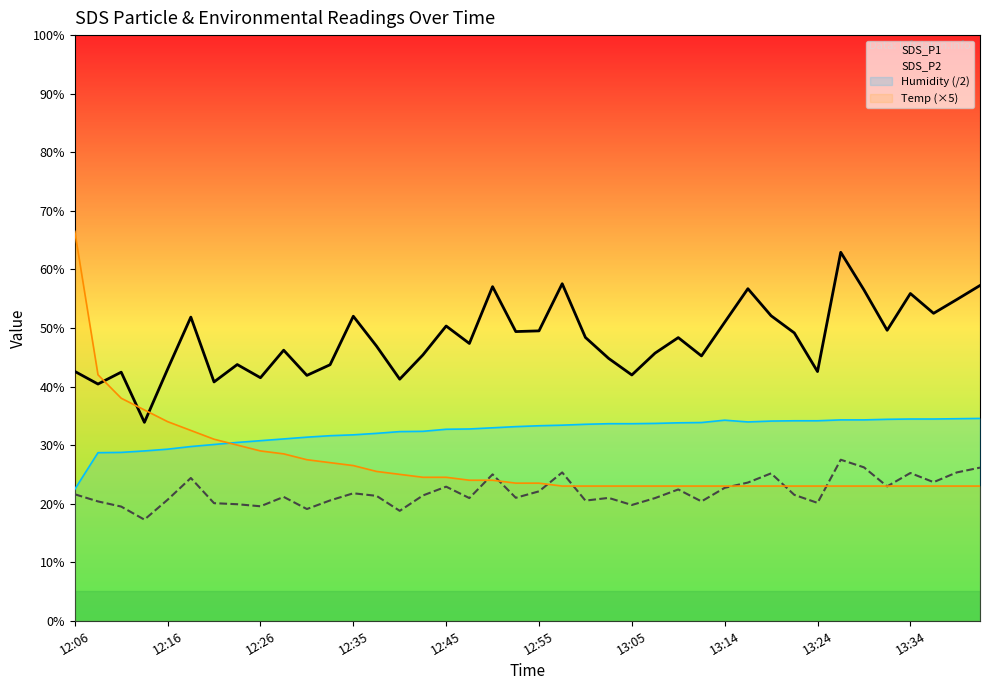

At which category is the sum across all series the highest?

12:06